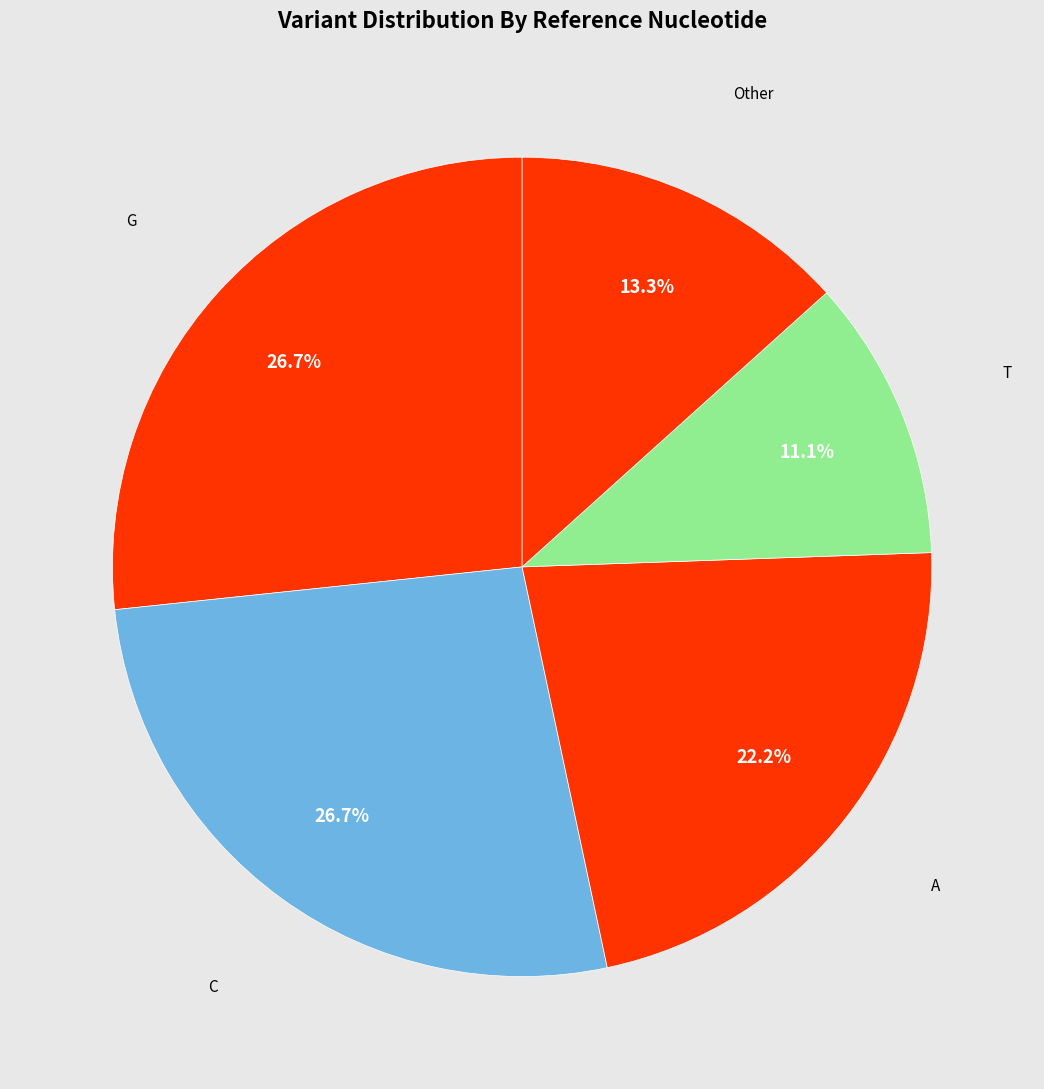

How many segments does this pie chart have?

5